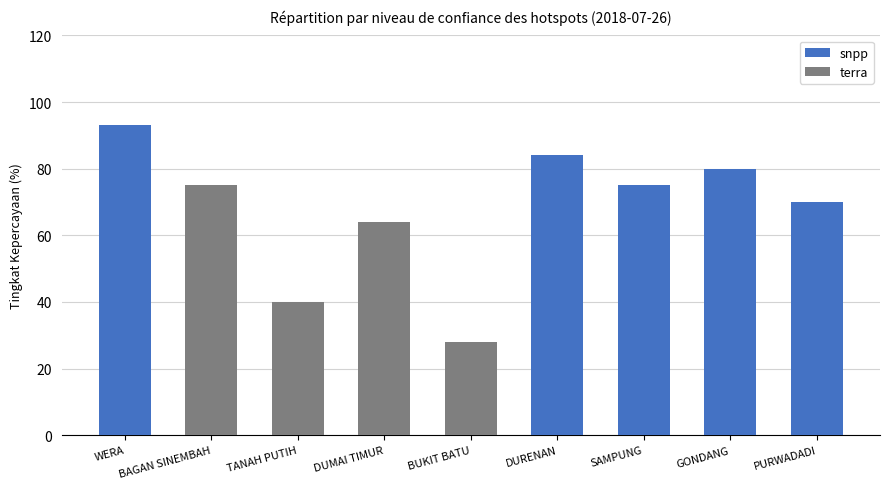

Rank the categories by value from highest to lowest.

WERA, DURENAN, GONDANG, BAGAN SINEMBAH, SAMPUNG, PURWADADI, DUMAI TIMUR, TANAH PUTIH, BUKIT BATU